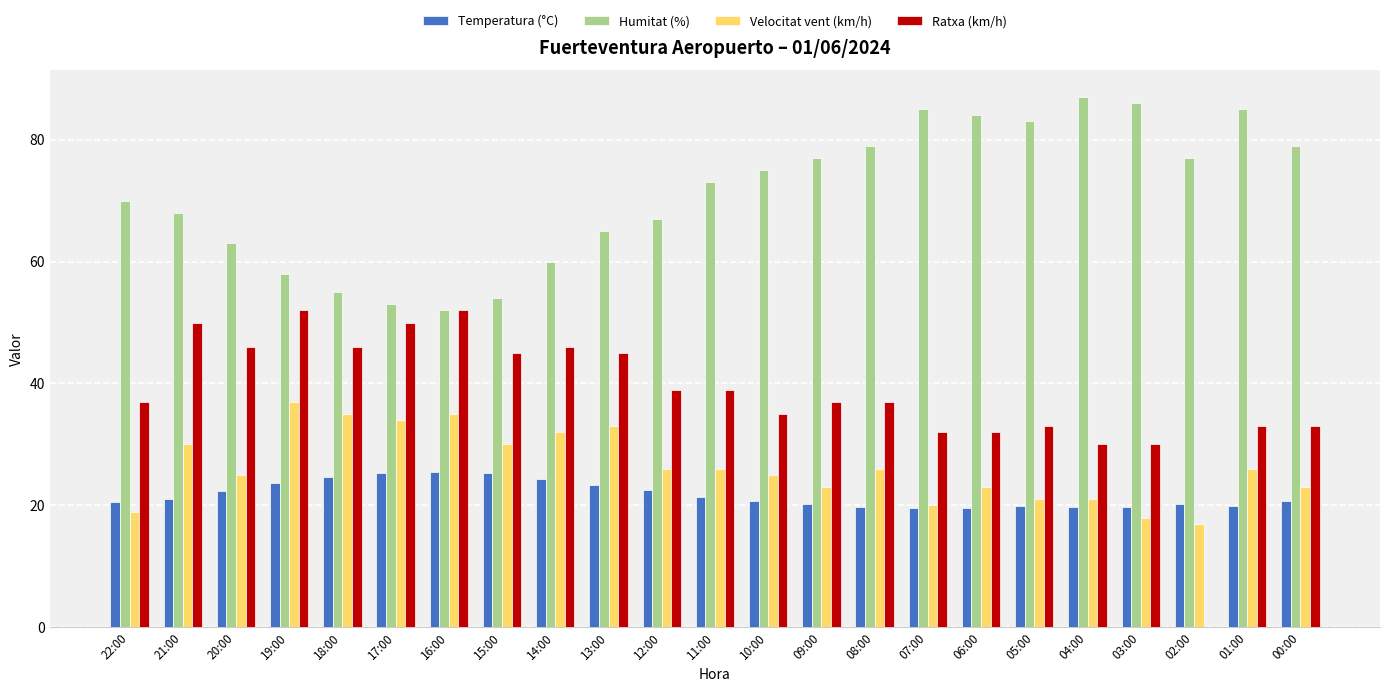

What is the sum of all Ratxa (km/h) values?

879.0